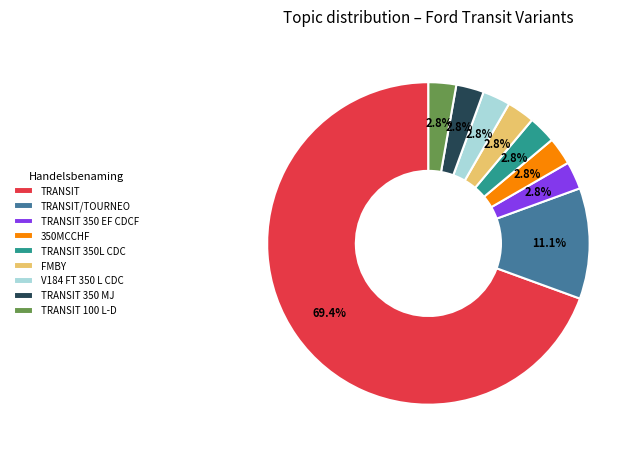

Does TRANSIT/TOURNEO represent more than half of the total?

No